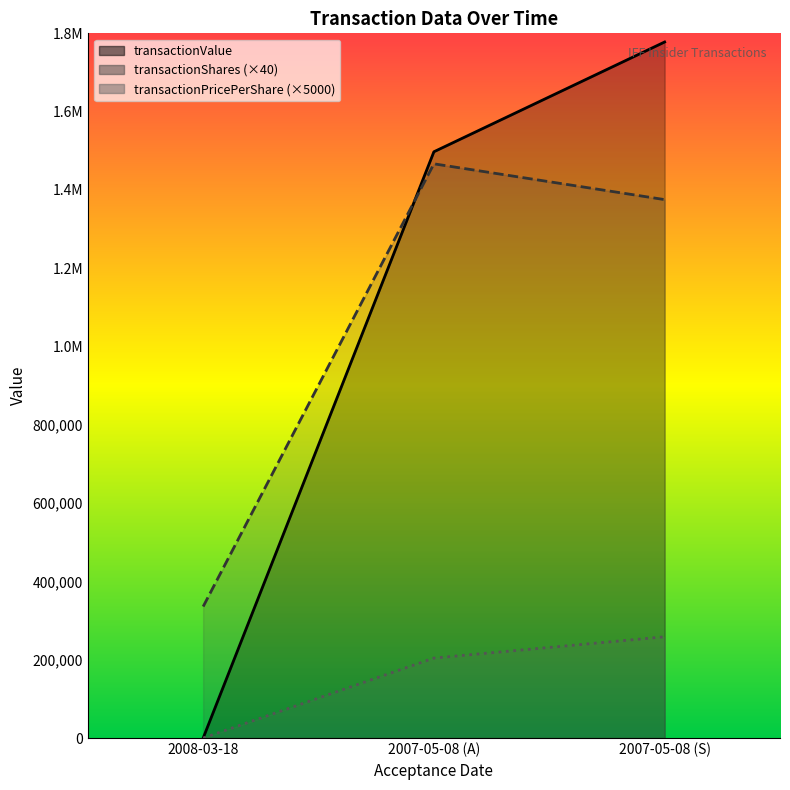

At 2007-05-08 (A), list the series in order from smallest to largest.

transactionPricePerShare, transactionShares, transactionValue